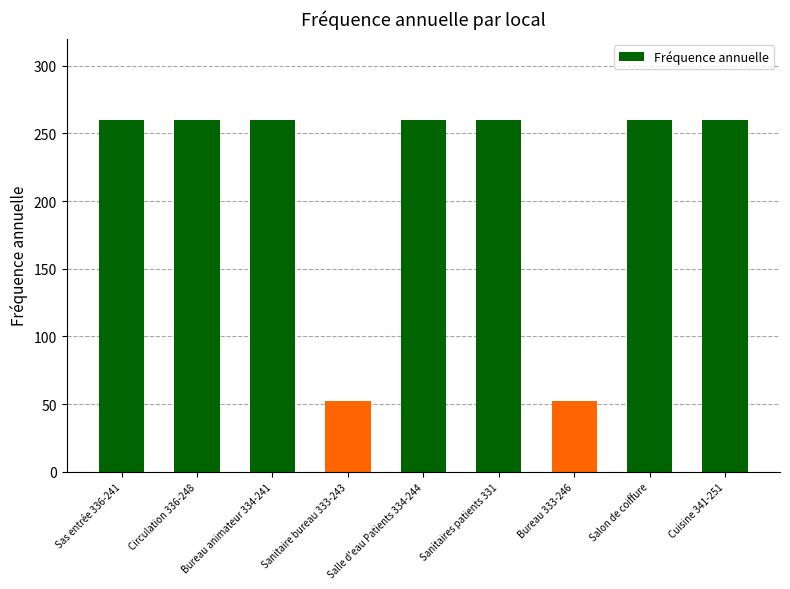

The value at Salon de coiffure is 415. True or false?

False